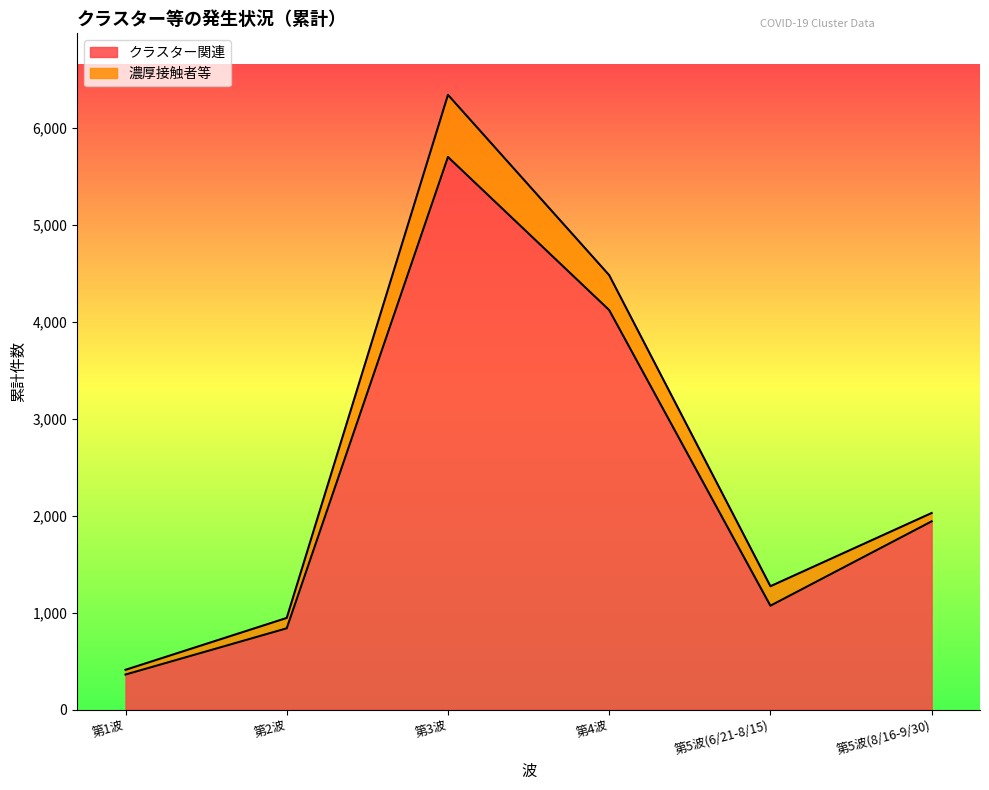

How many categories are shown in the chart?

6